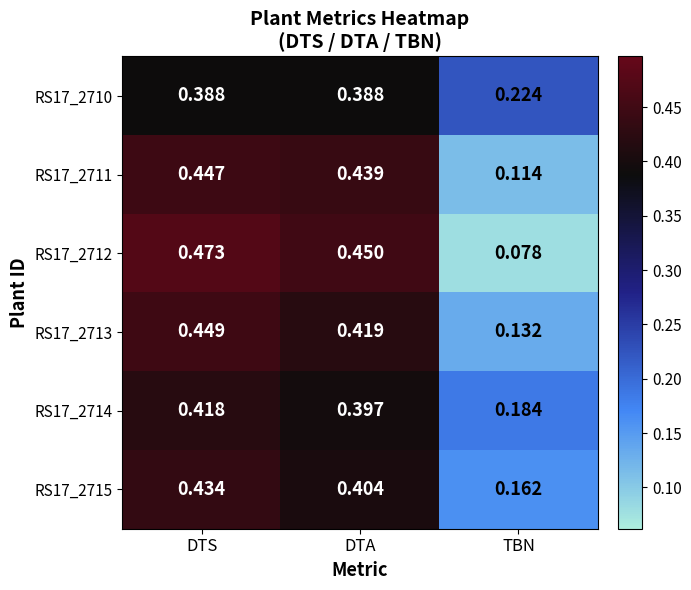

At which label is RS17_2713 closest to 0?

TBN